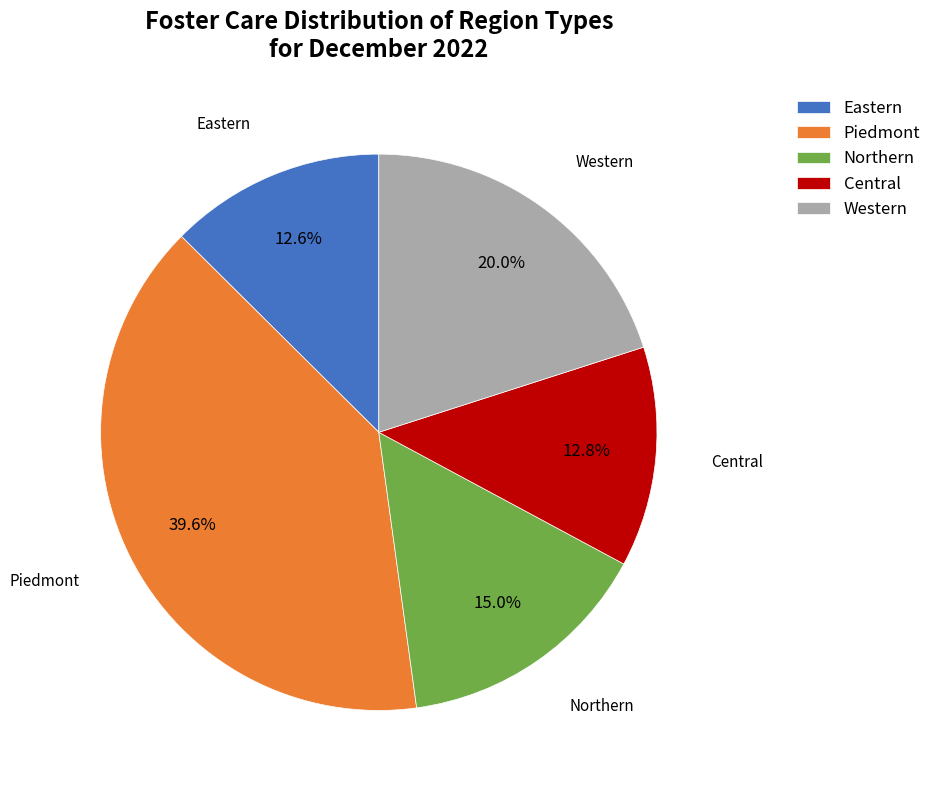

What percentage do Northern and Western together represent?

35.0%